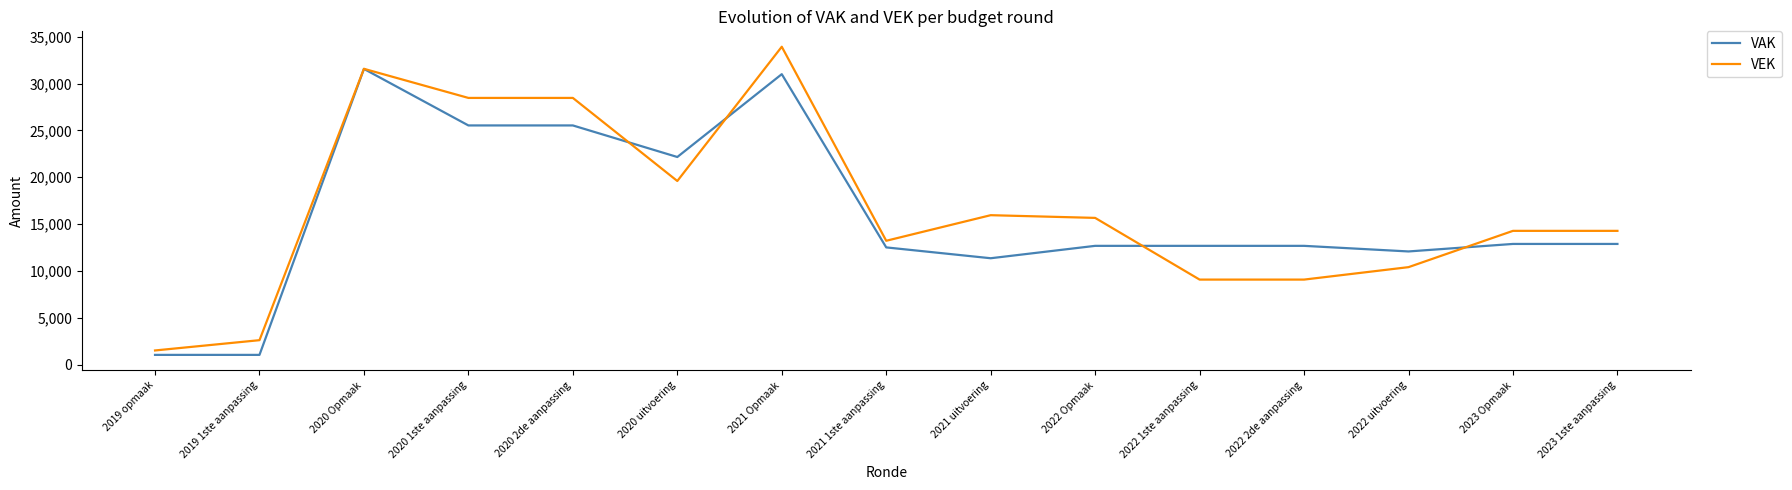

List the series in order of their peak value, highest first.

VEK, VAK